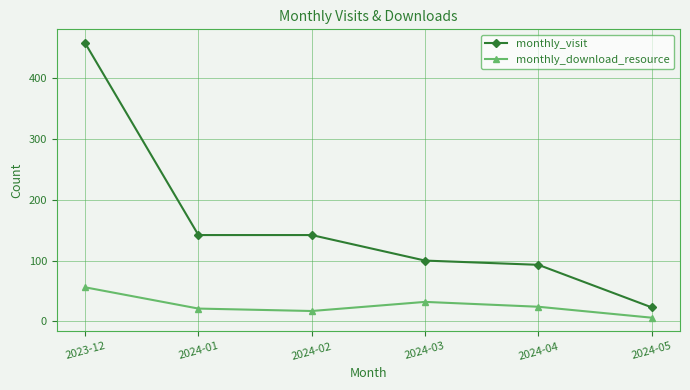

What is the difference between the highest and lowest values at 2024-03?

68